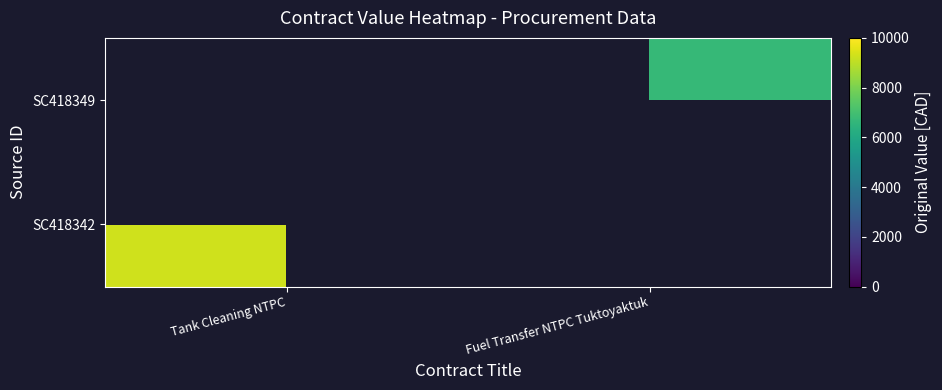

Between Fuel Transfer NTPC Tuktoyaktuk and Tank Cleaning NTPC, which is larger?

Tank Cleaning NTPC